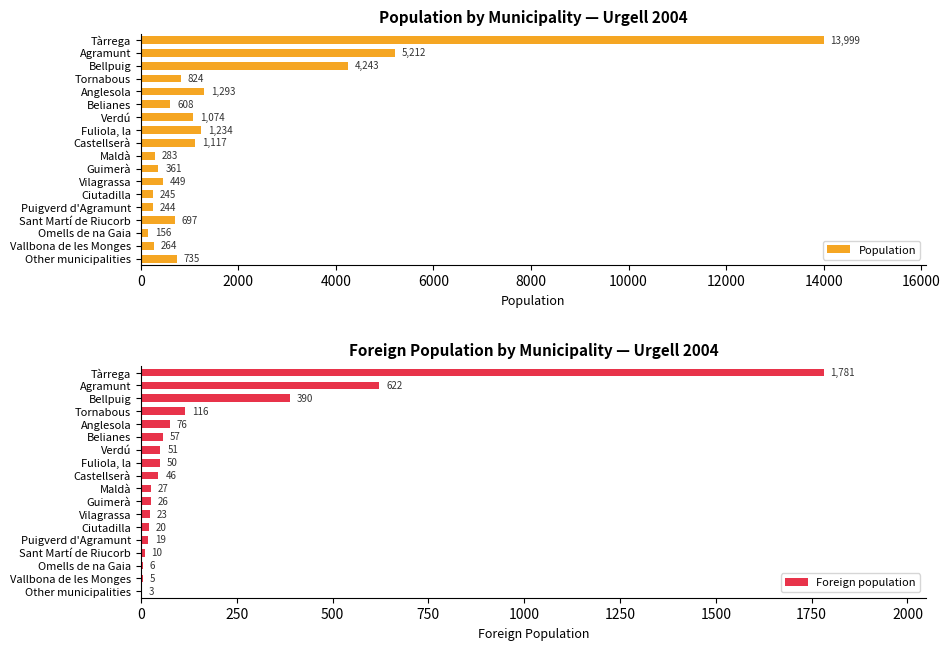

At which label is Population closest to 7077?

Agramunt